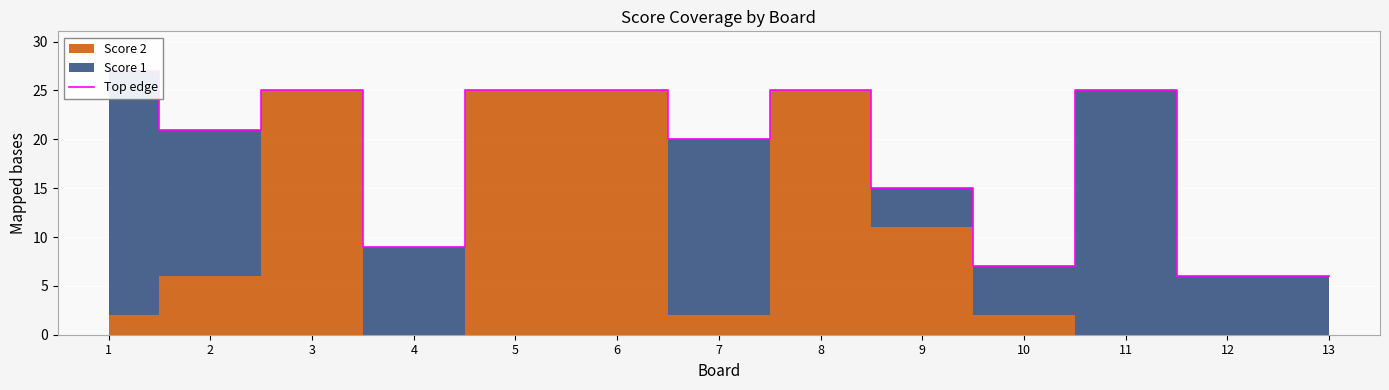

Rank the categories by value from highest to lowest.

1, 3, 5, 6, 8, 11, 2, 7, 9, 4, 10, 12, 13